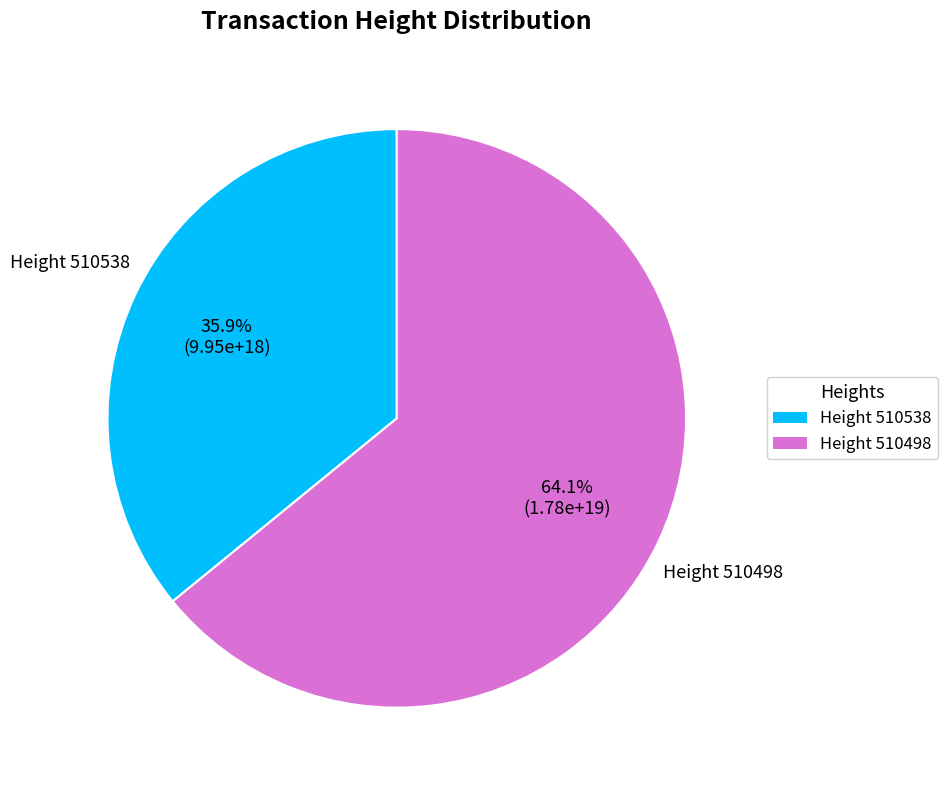

Does any single category account for the majority?

Yes